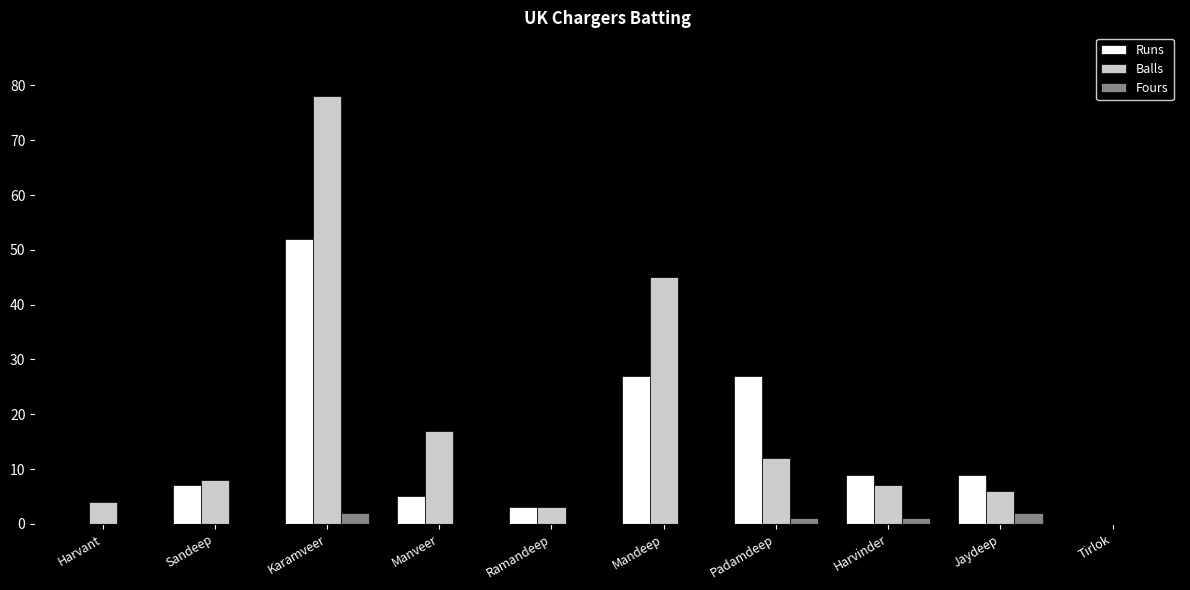

Are the bars grouped side by side (vs. stacked)?

Yes